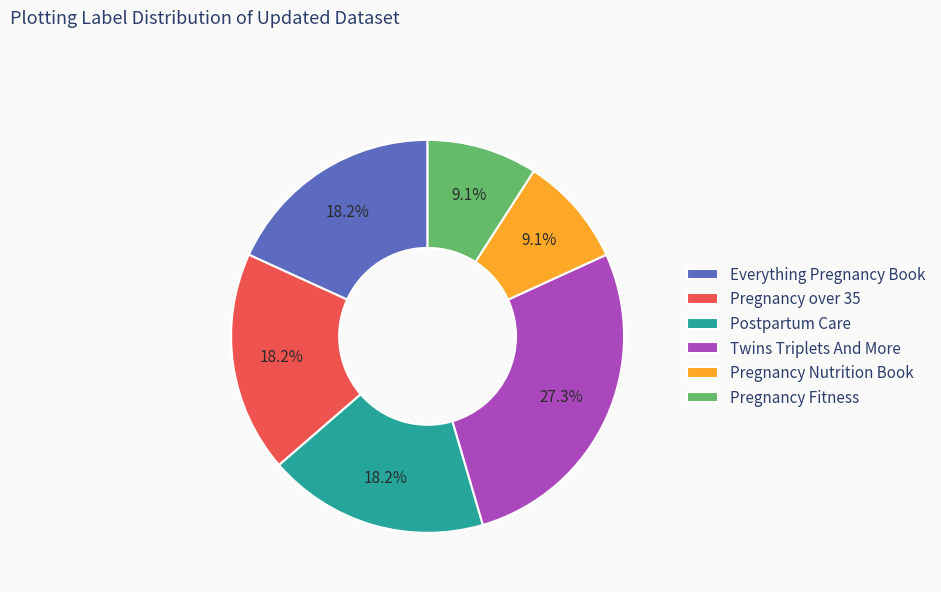

Do Pregnancy Fitness and Postpartum Care together represent more than half of the pie?

No